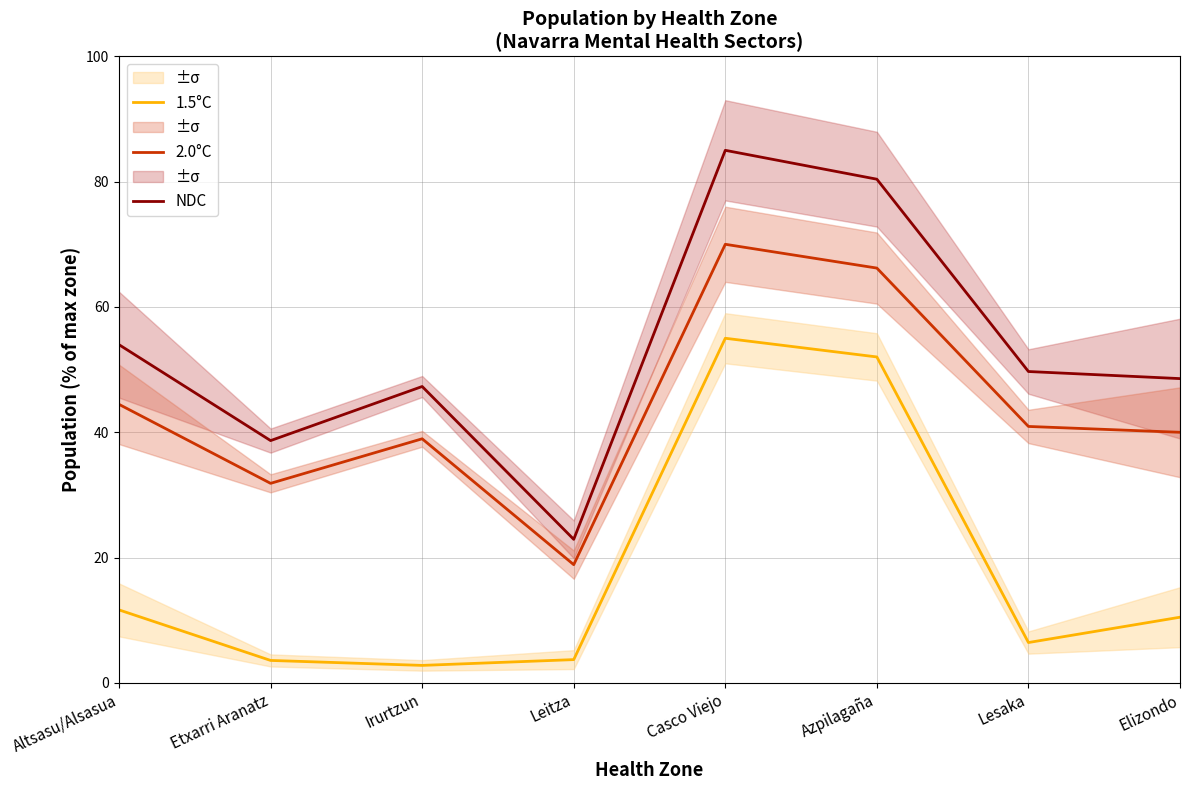

How many values in the 1.5°C series are below 10?

4